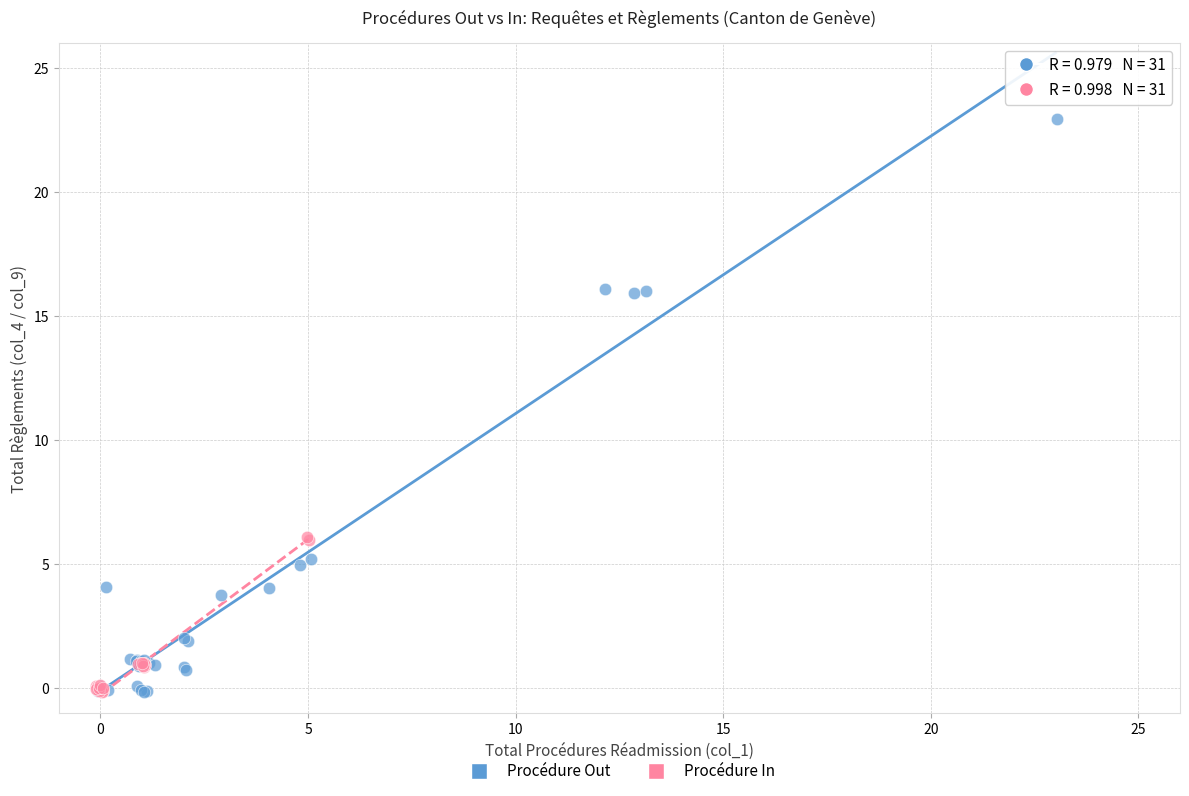

Which series reaches the maximum Y coordinate?

Procédure Out